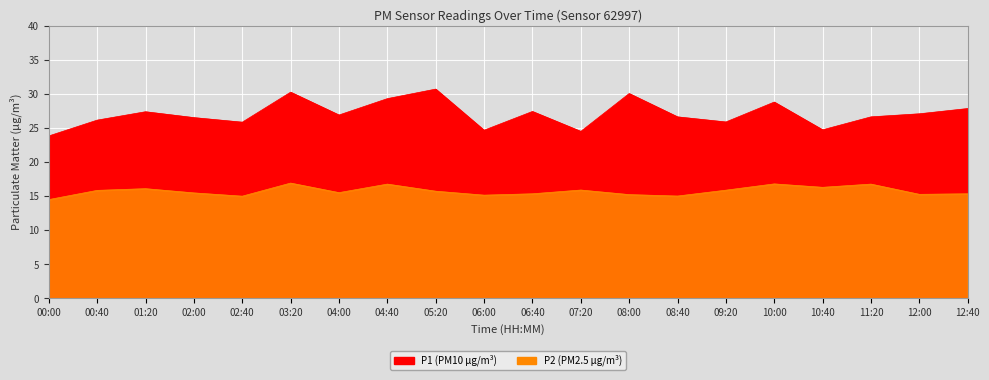

Between 05:20 and 10:00, which series saw the biggest shift?

P1